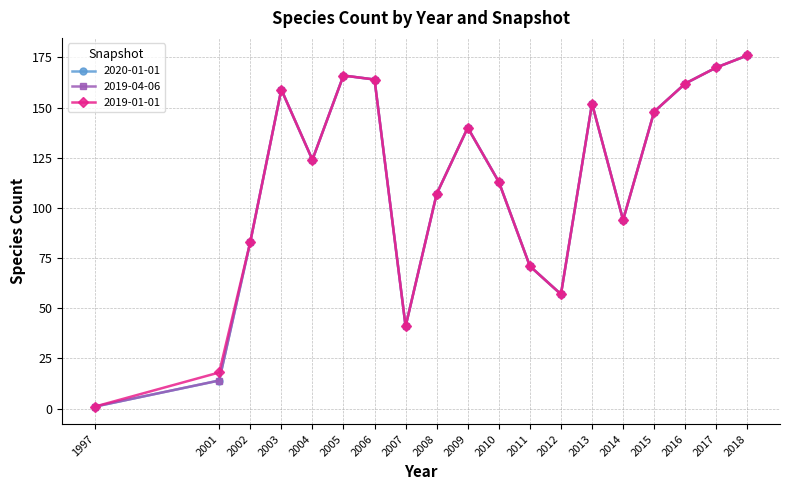

True or false: 2019-01-01 and 2020-01-01 intersect in this chart.

False